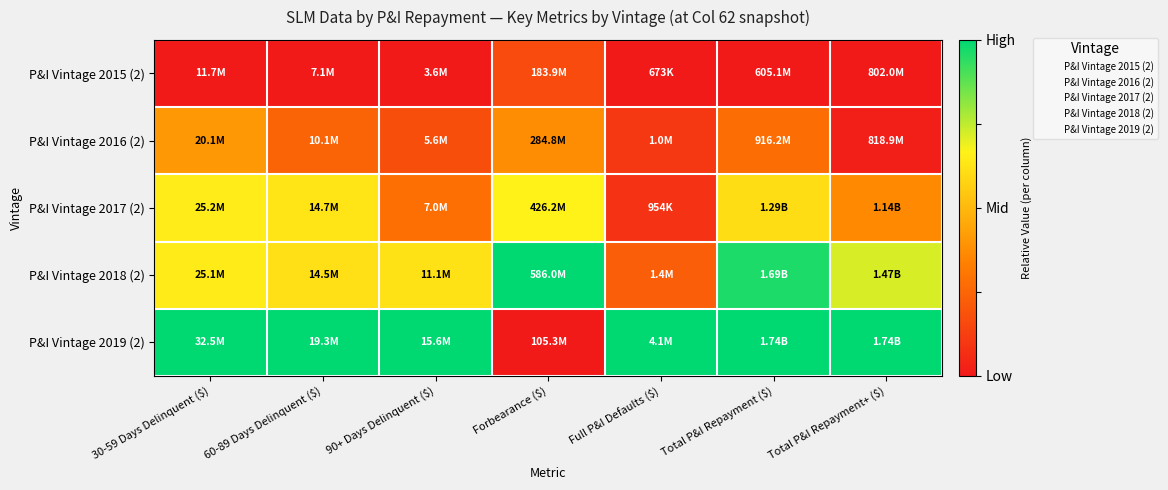

Reading right to left, what are all the values shown in this chart?

P&I Vintage 2015 (2): Total P&I Repayment+ ($)=0.0	Total P&I Repayment ($)=0.0	Full P&I Defaults ($)=0.0	Forbearance ($)=0.2	90+ Days Delinquent ($)=0.0	60-89 Days Delinquent ($)=0.0	30-59 Days Delinquent ($)=0.0
P&I Vintage 2016 (2): Total P&I Repayment+ ($)=0.0	Total P&I Repayment ($)=0.3	Full P&I Defaults ($)=0.1	Forbearance ($)=0.4	90+ Days Delinquent ($)=0.2	60-89 Days Delinquent ($)=0.2	30-59 Days Delinquent ($)=0.4
P&I Vintage 2017 (2): Total P&I Repayment+ ($)=0.4	Total P&I Repayment ($)=0.6	Full P&I Defaults ($)=0.1	Forbearance ($)=0.7	90+ Days Delinquent ($)=0.3	60-89 Days Delinquent ($)=0.6	30-59 Days Delinquent ($)=0.6
P&I Vintage 2018 (2): Total P&I Repayment+ ($)=0.7	Total P&I Repayment ($)=1.0	Full P&I Defaults ($)=0.2	Forbearance ($)=1.0	90+ Days Delinquent ($)=0.6	60-89 Days Delinquent ($)=0.6	30-59 Days Delinquent ($)=0.6
P&I Vintage 2019 (2): Total P&I Repayment+ ($)=1.0	Total P&I Repayment ($)=1.0	Full P&I Defaults ($)=1.0	Forbearance ($)=0.0	90+ Days Delinquent ($)=1.0	60-89 Days Delinquent ($)=1.0	30-59 Days Delinquent ($)=1.0